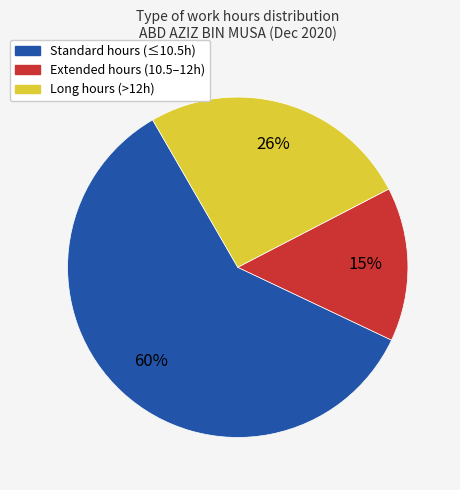

True or false: Standard hours (≤10.5h) accounts for 60% of the total.

True